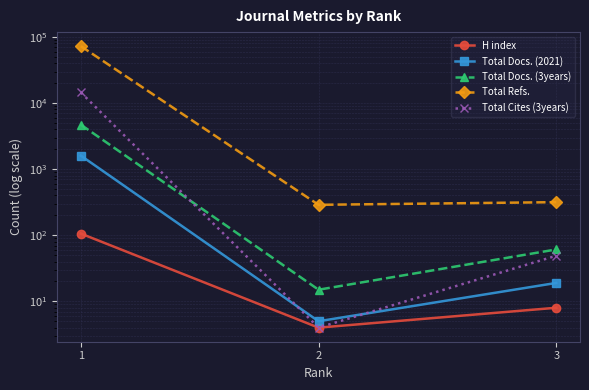

Does the chart have visible grid lines?

Yes